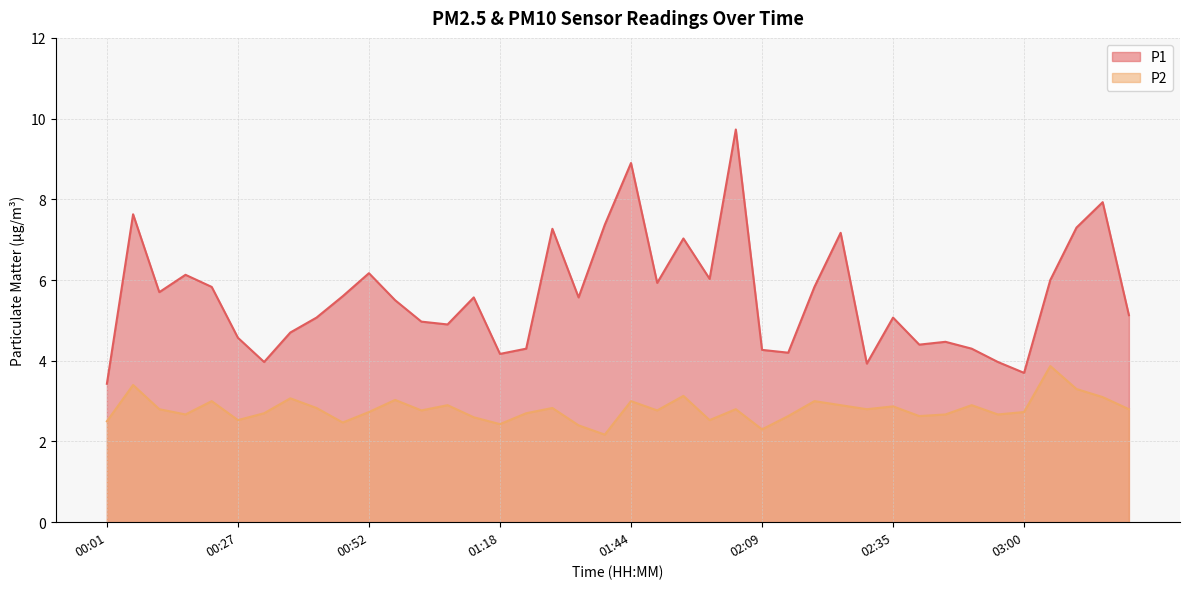

True or false: P2 has more than 2 interior local peaks.

True